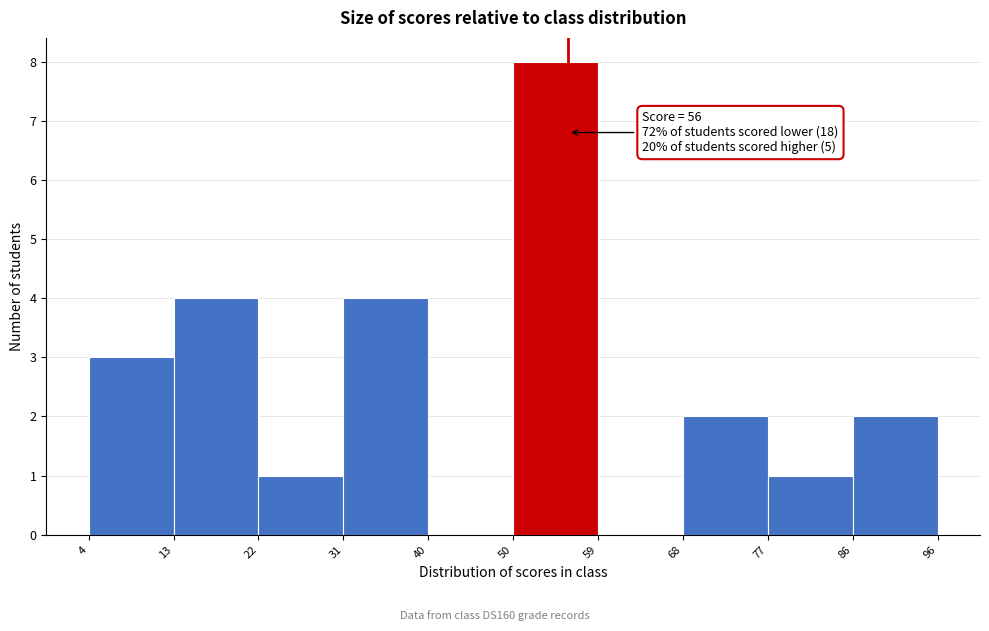

Which range on the x-axis has the tallest bar?

50 to 59